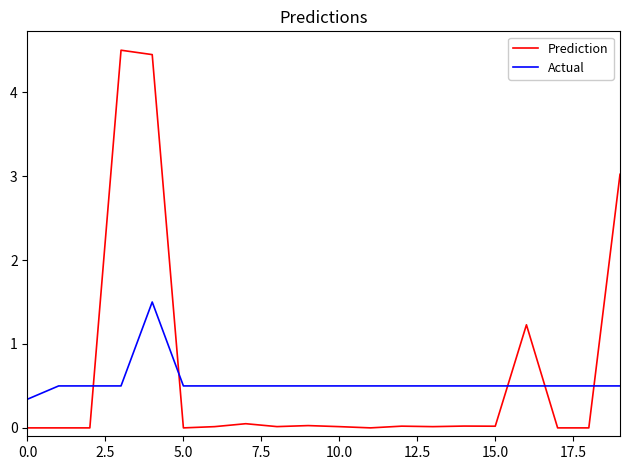

True or false: Actual and Prediction intersect in this chart.

True